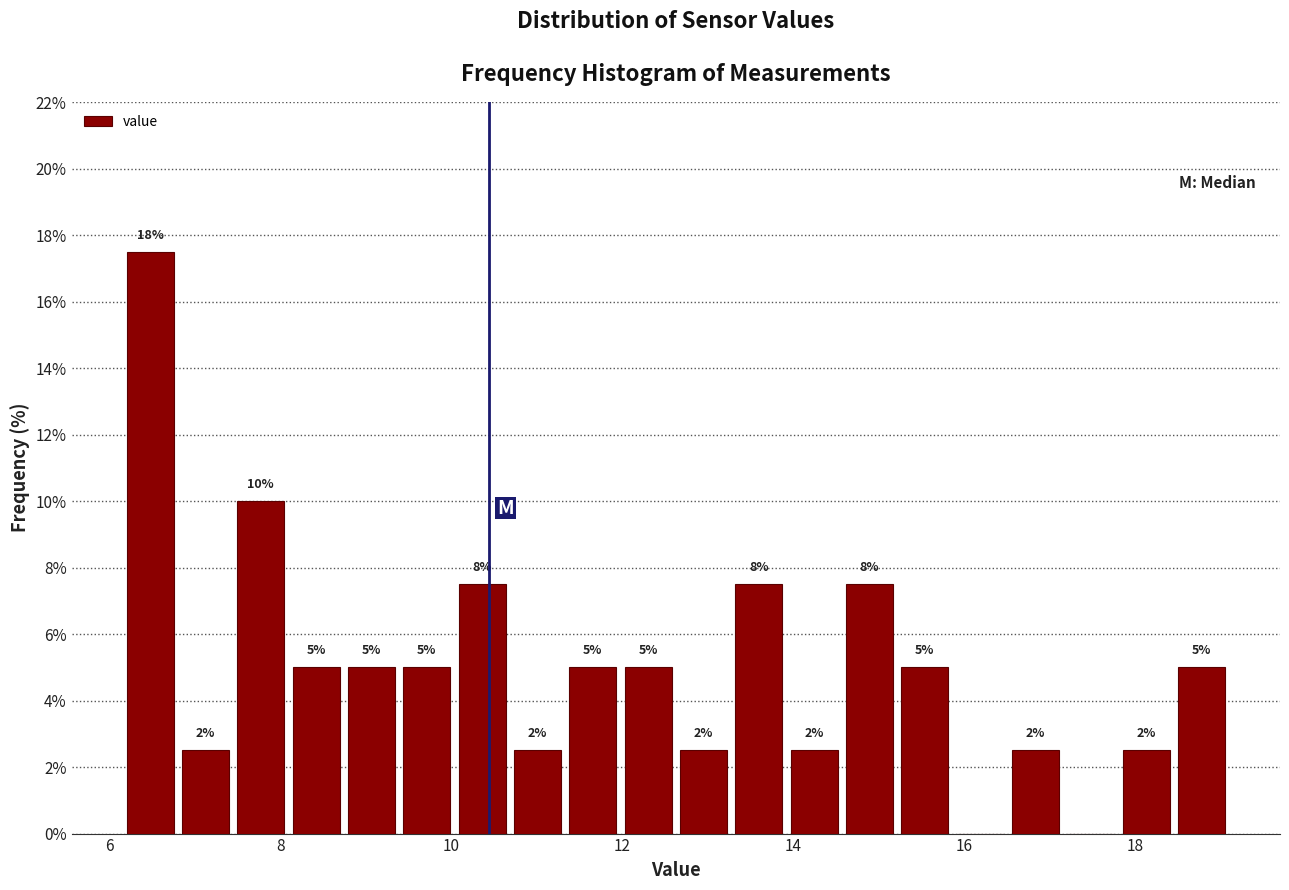

Read against the x-axis, roughly where is the centre of the tallest bar?

6.4